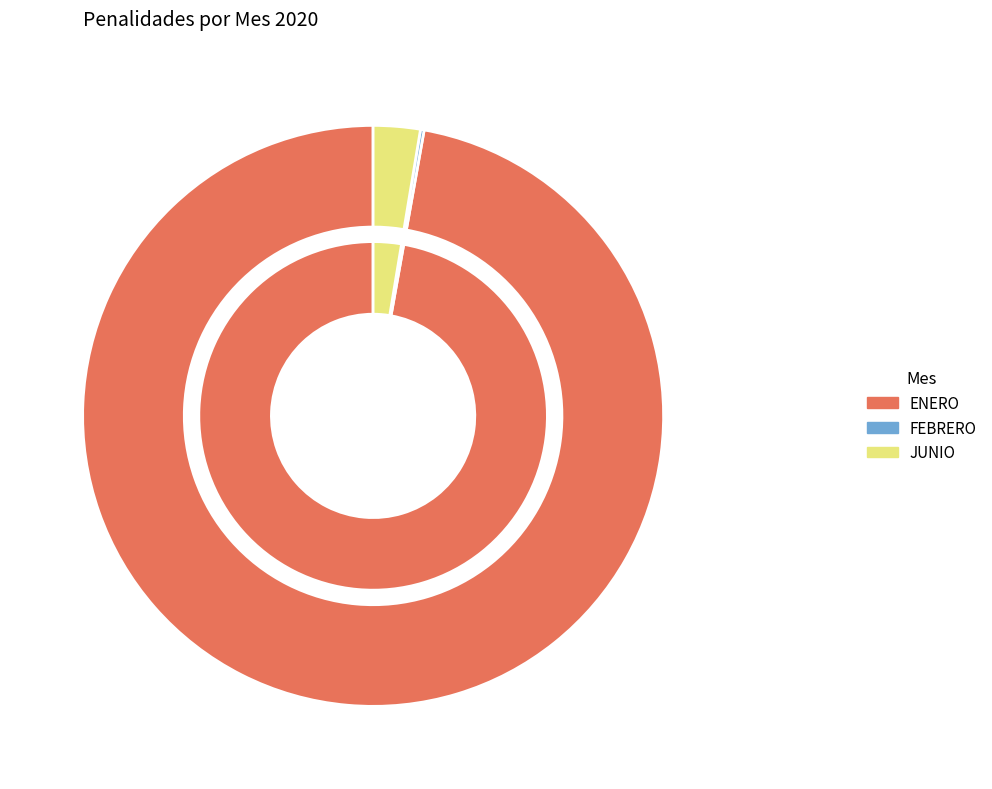

To the nearest percent, what is the difference between the largest and smallest slice percentages?

97%